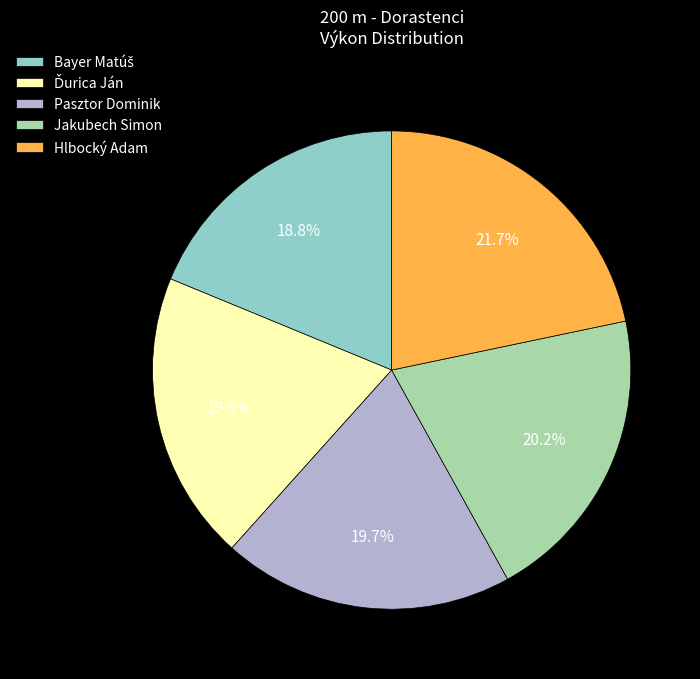

Does Pasztor Dominik account for over 50% of the chart?

No